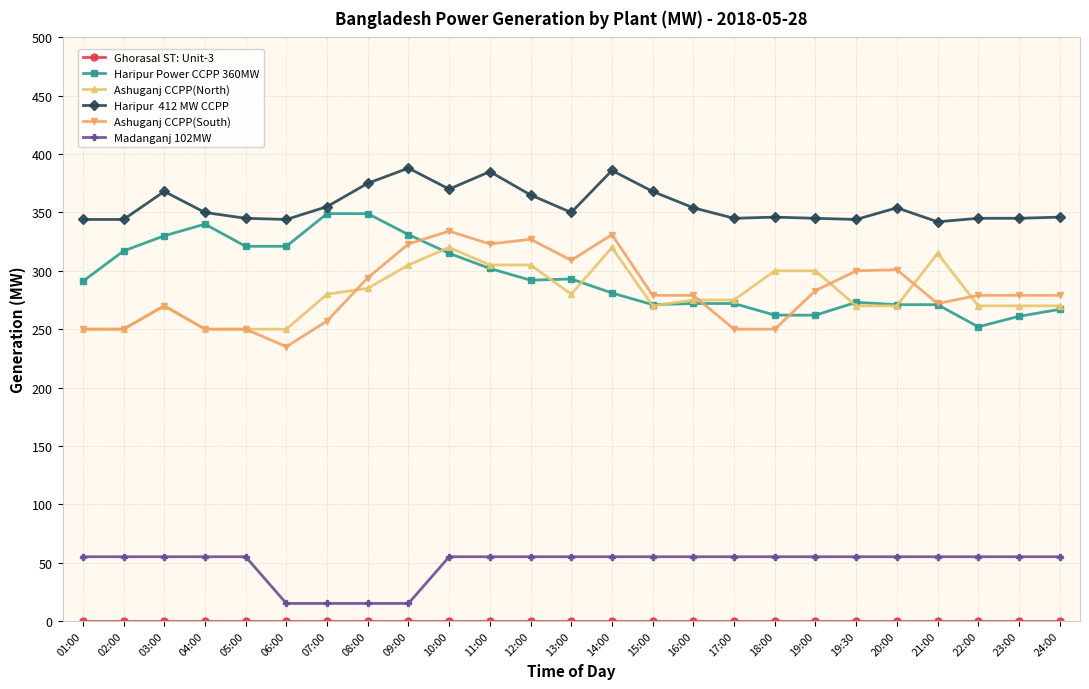

What is the maximum value shown in the chart?

388